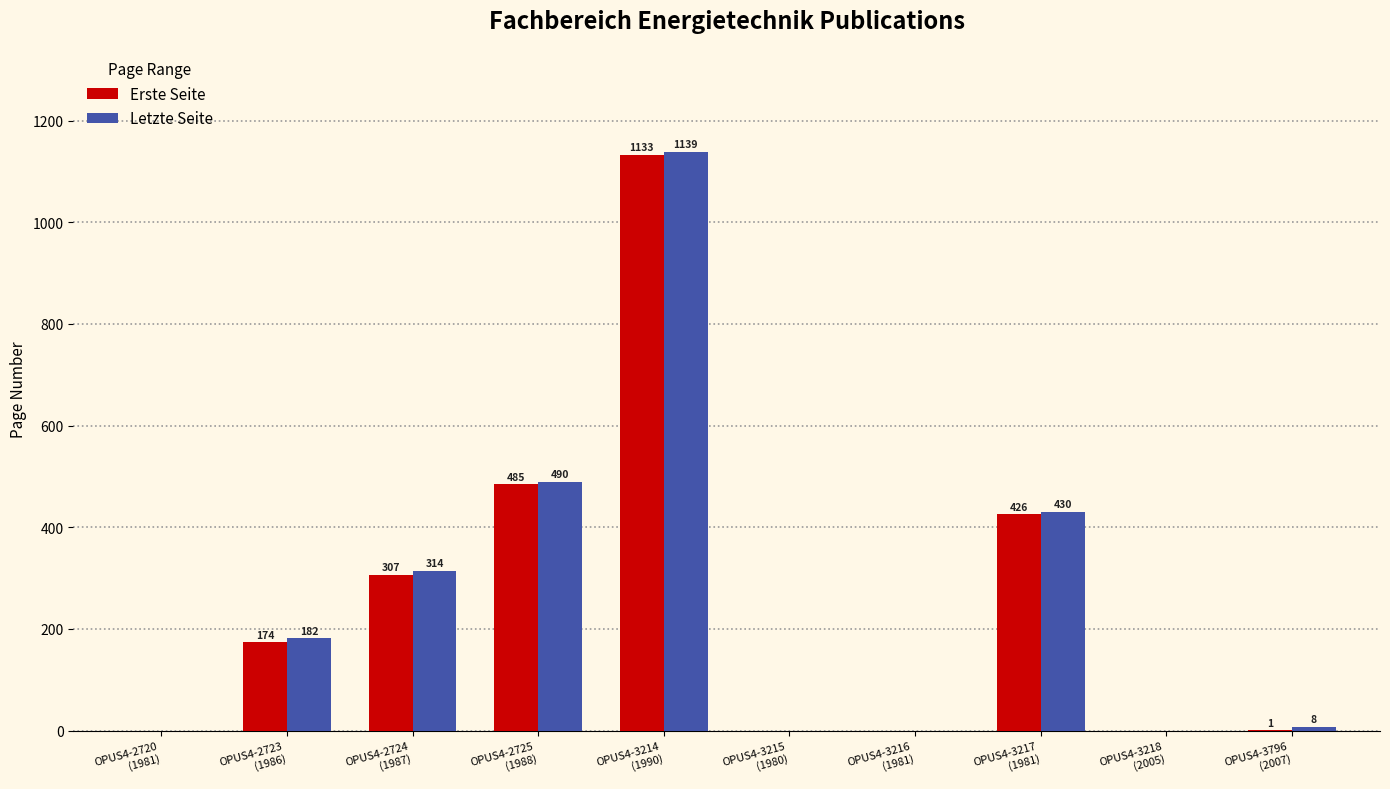

Is it true that Letzte Seite equals 91 at OPUS4-2723
(1986)?

False